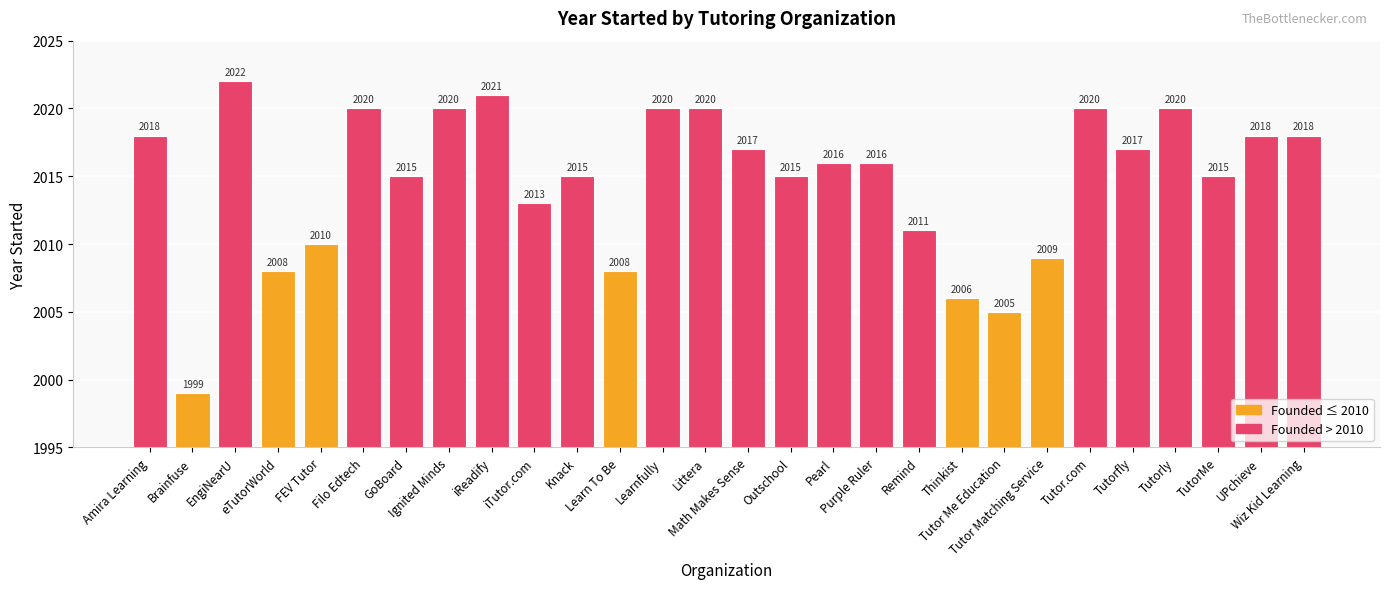

Which has a higher value, eTutorWorld or TutorMe?

TutorMe